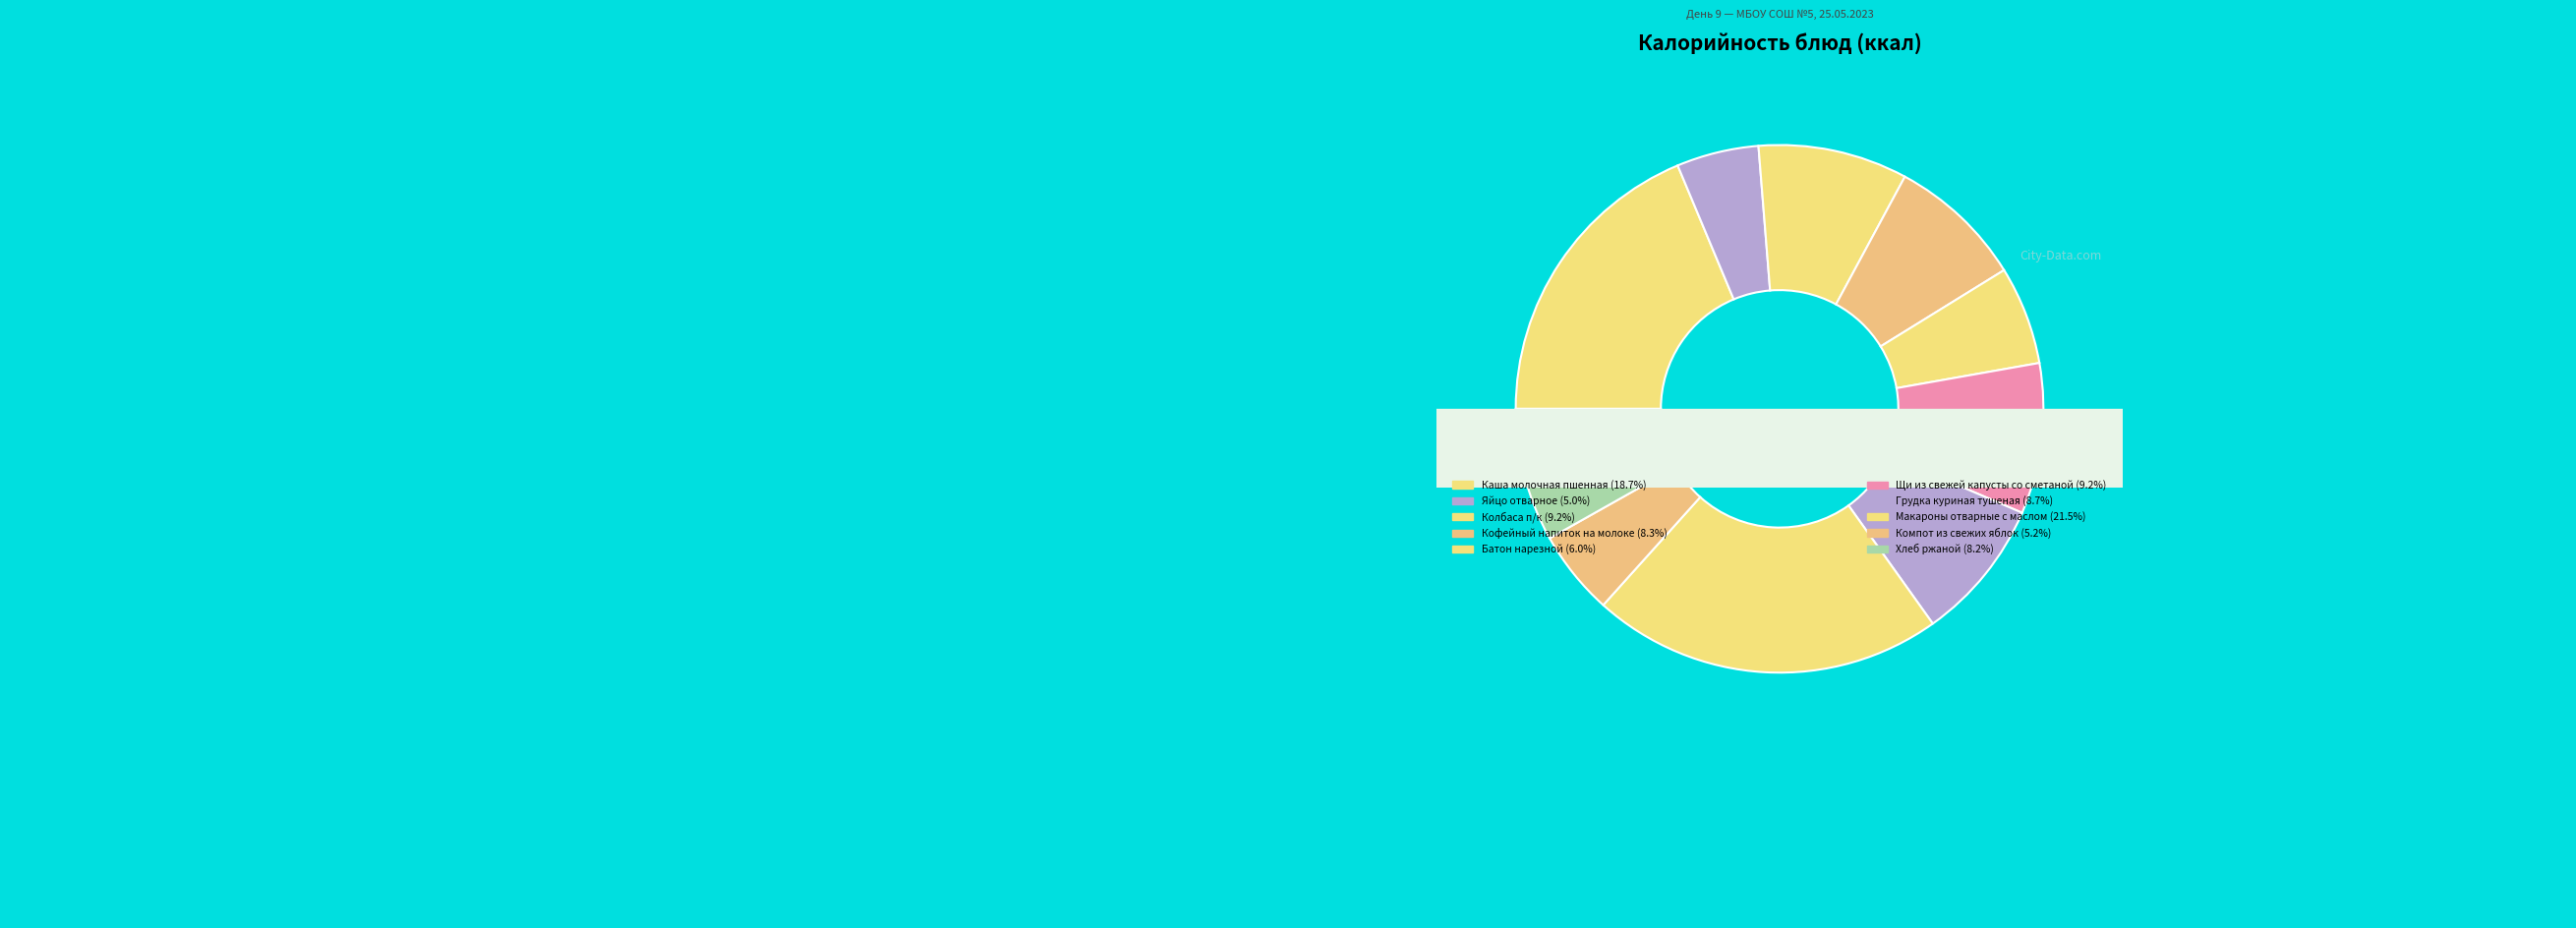

What is the change in value from Щи из свежей капусты со сметаной to Хлеб ржаной?

-14